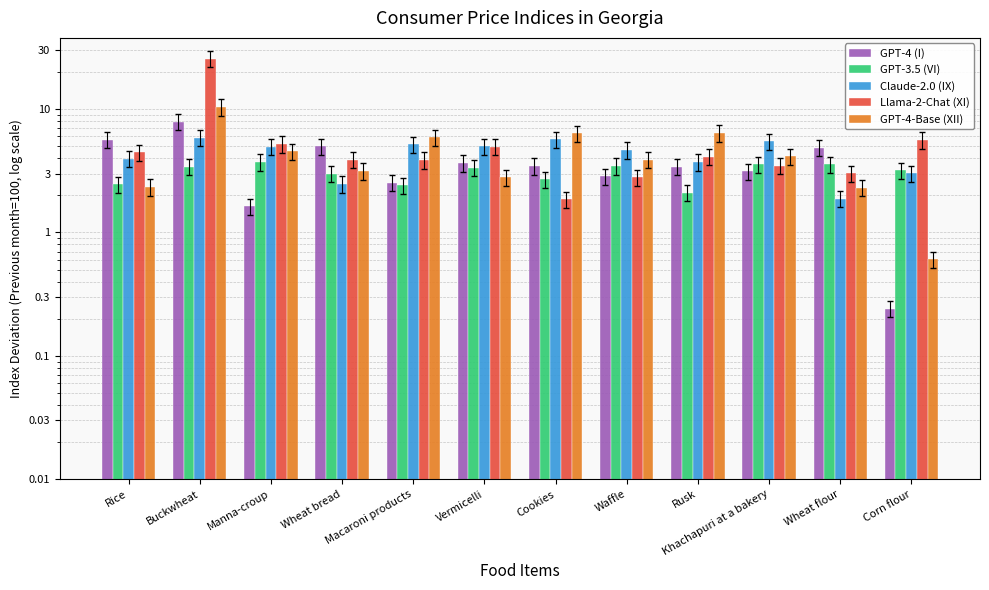

What is the difference between the highest and lowest values at Khachapuri at a bakery?

2.4